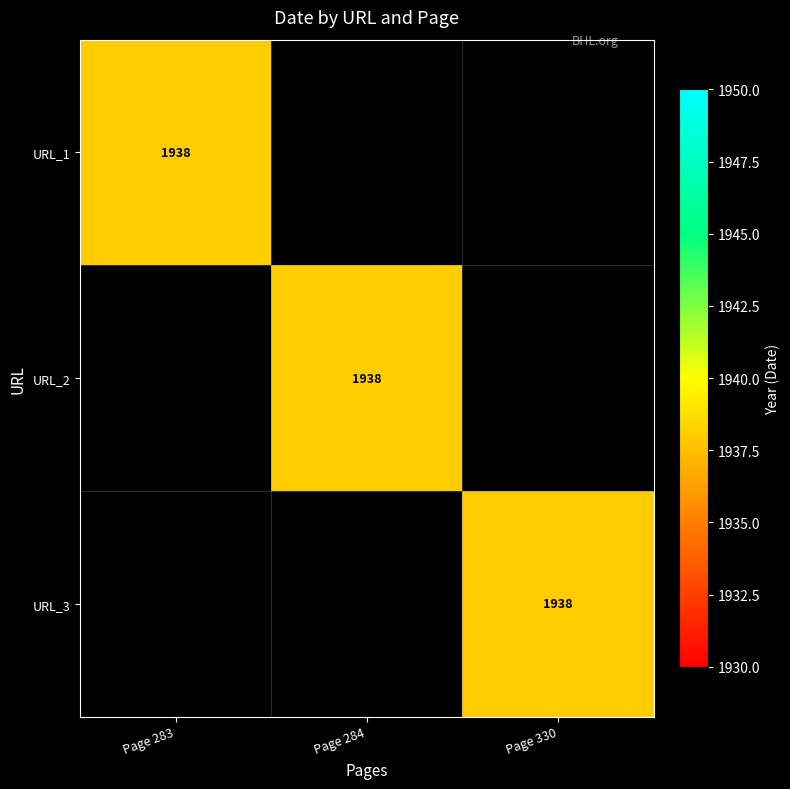

True or false: URL_3 has a value of 3091 at Page 330.

False